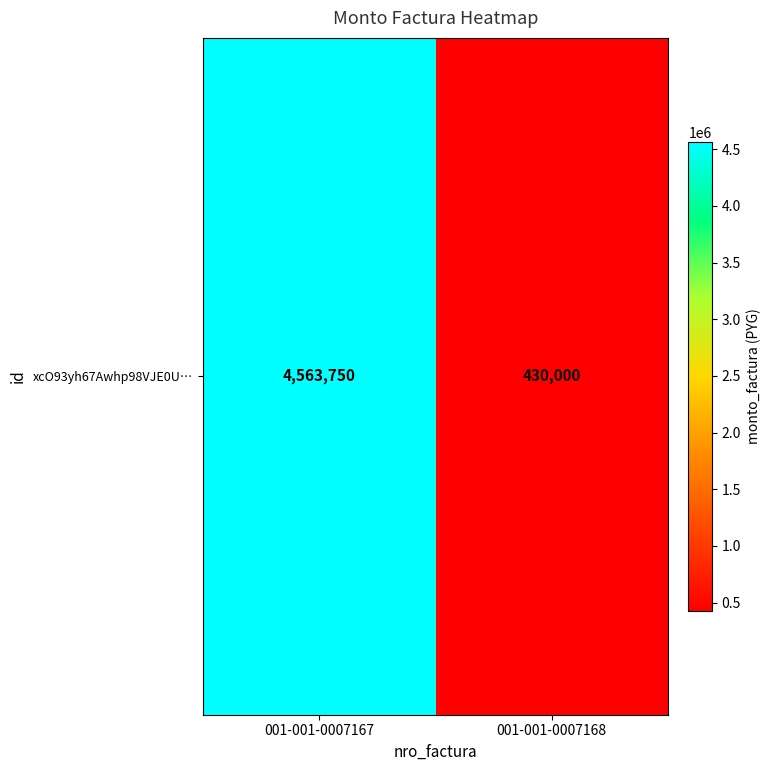

What is the greatest value displayed?

4563750